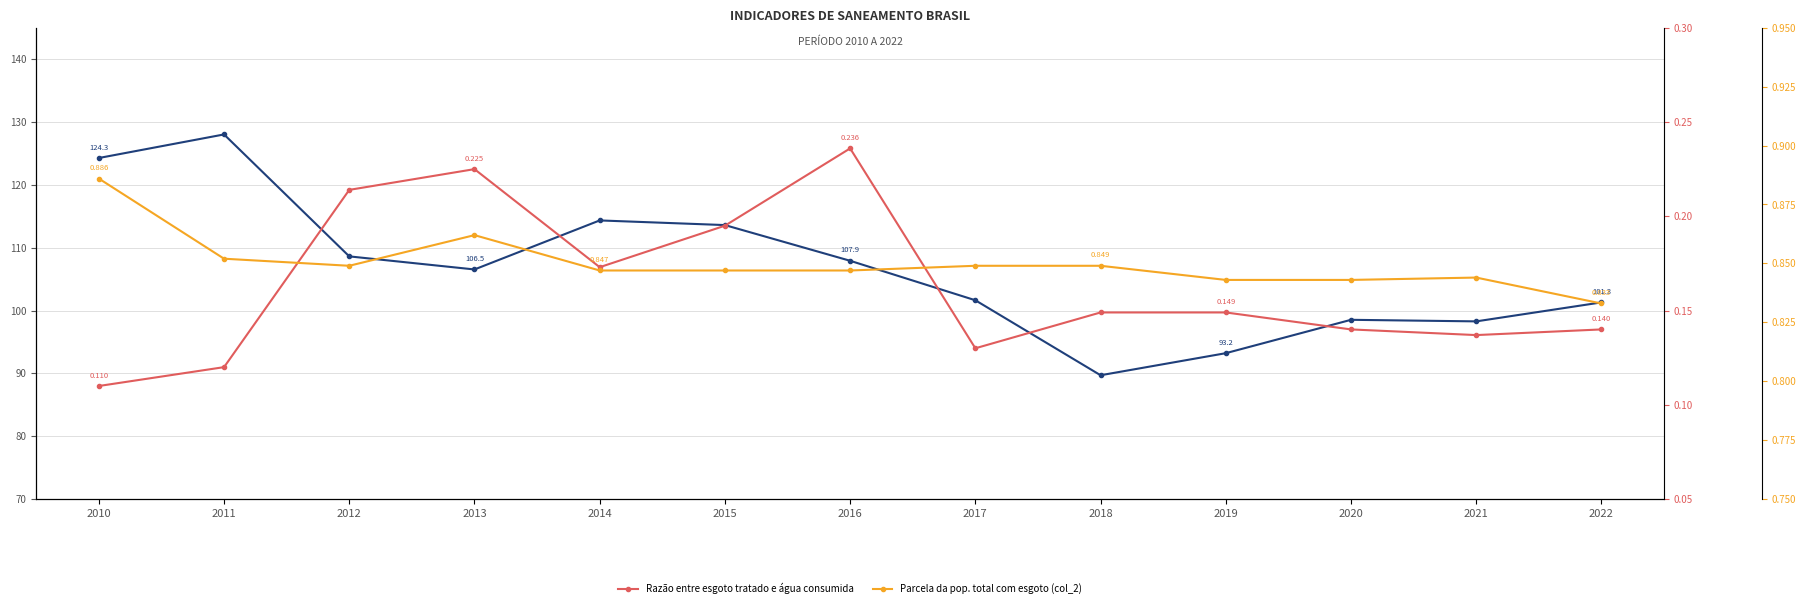

What is the sum of the Volume de água consumida per capita (lit/hab/dia) values at 2015 and 2014?

227.9